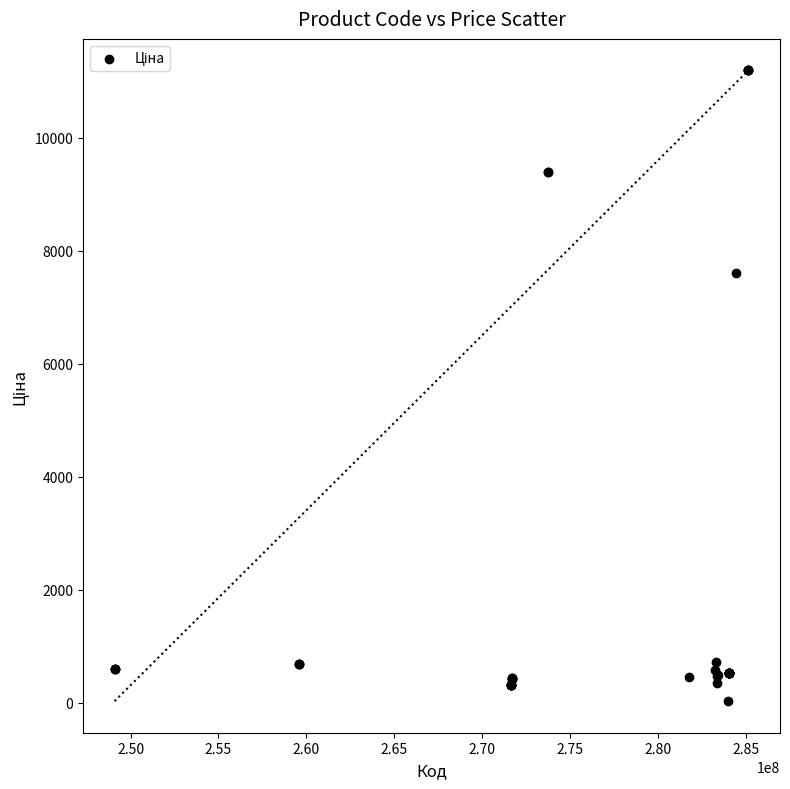

What Y value in the scatter plot is closest to 5610?

7596.5